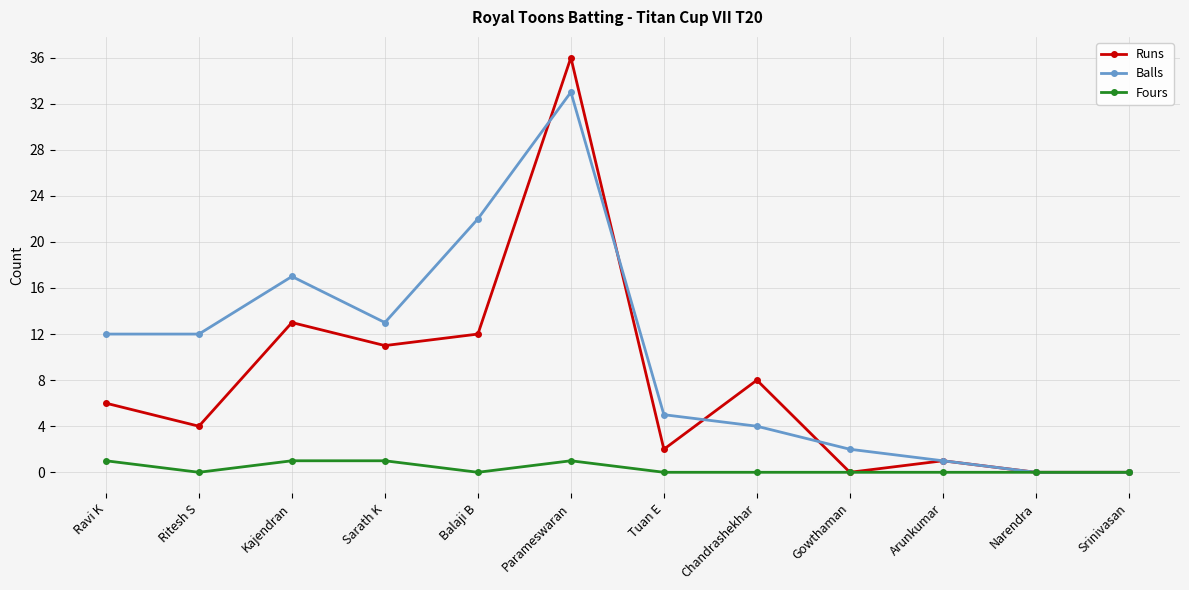

What is the total value across all series at Ritesh S?

16